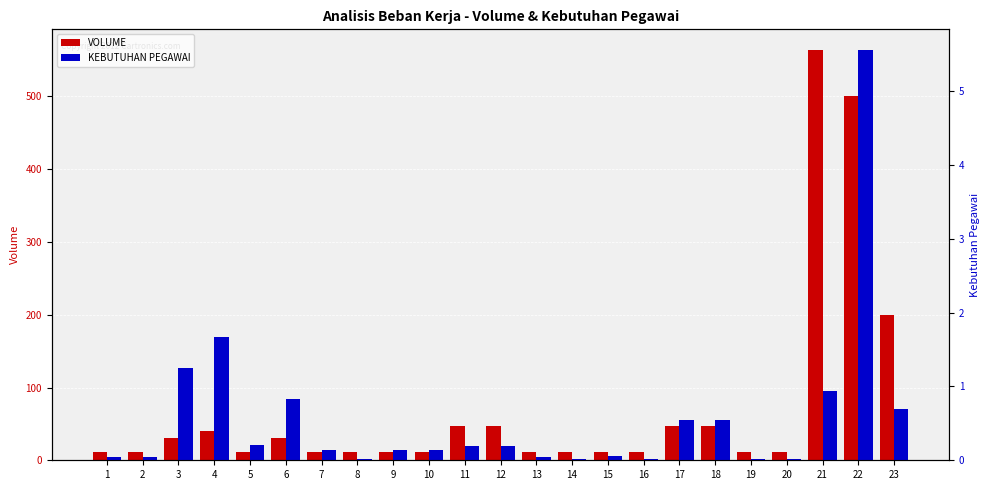

The KEBUTUHAN PEGAWAI series shows 0.1 at 7. True or false?

True